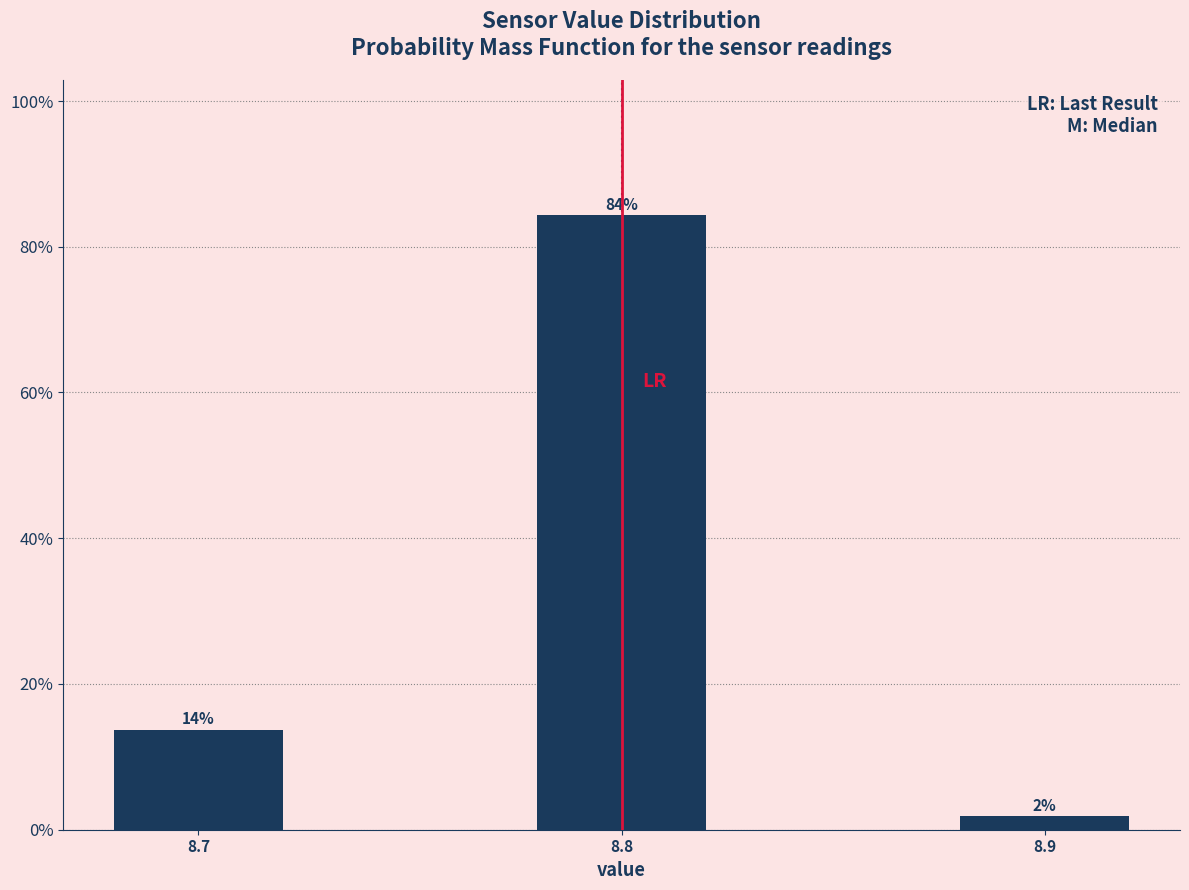

Are the bars horizontal?

No